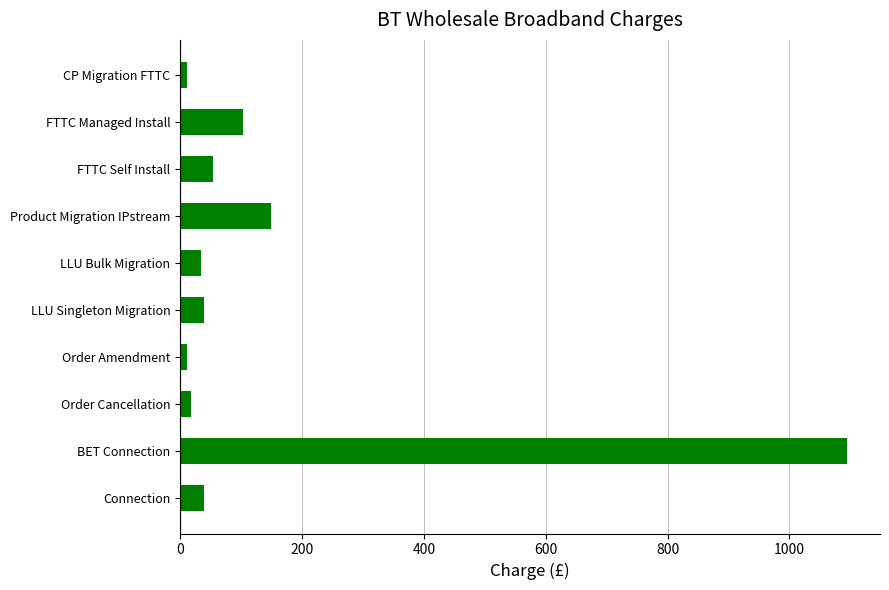

What is the greatest value displayed?

1094.0